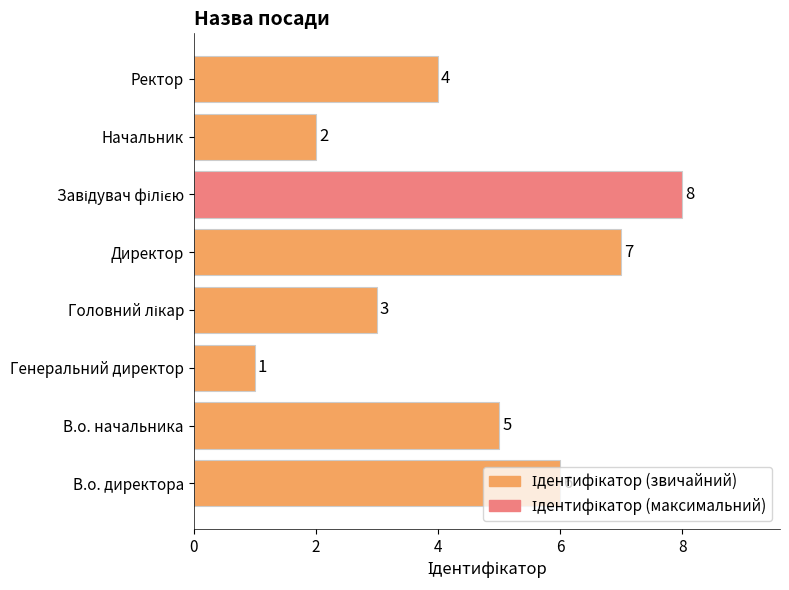

The chart shows a value of 2 at Начальник. True or false?

True